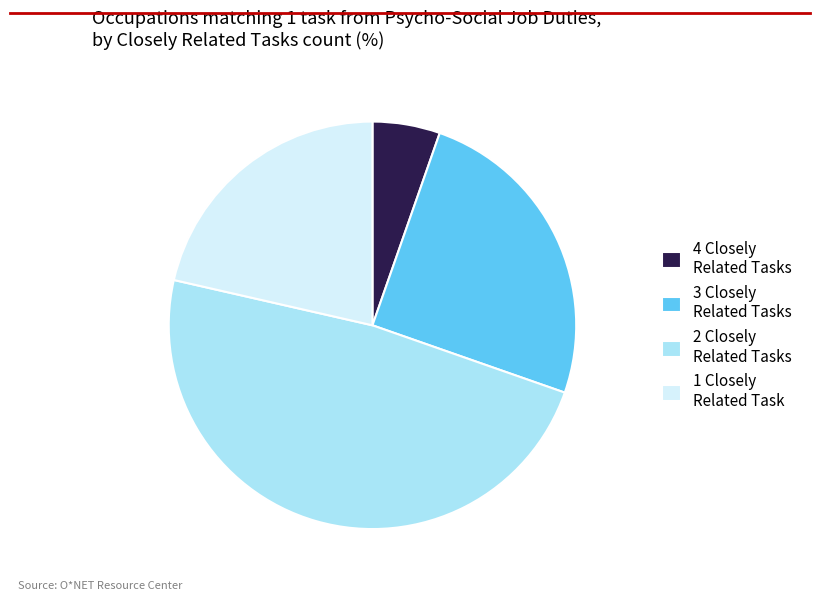

What is the smallest slice in the pie chart?

4 Closely Related Tasks